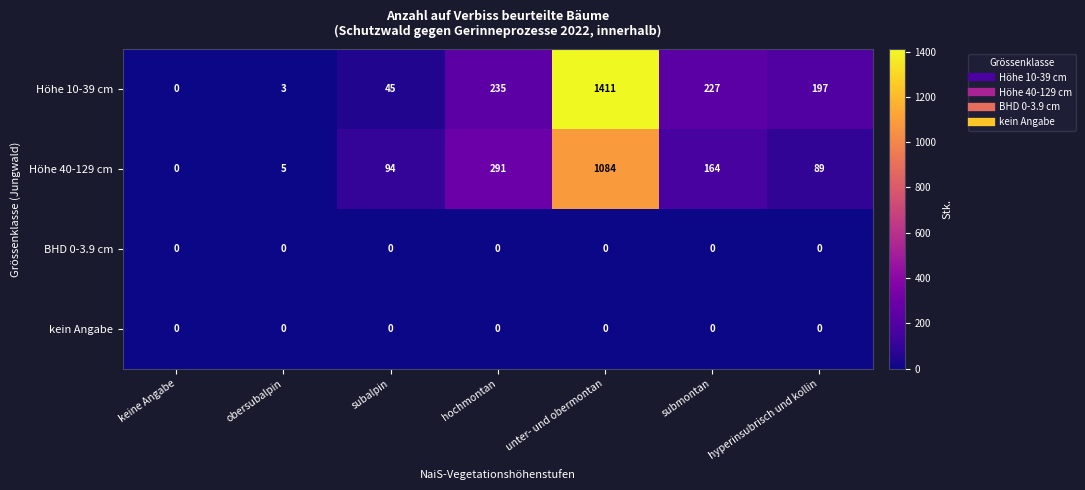

Which series has the widest spread of values?

Höhe 10-39 cm